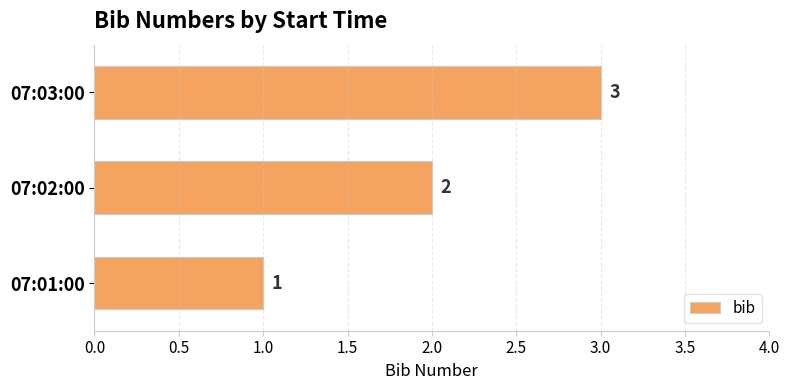

What is the greatest value displayed?

3